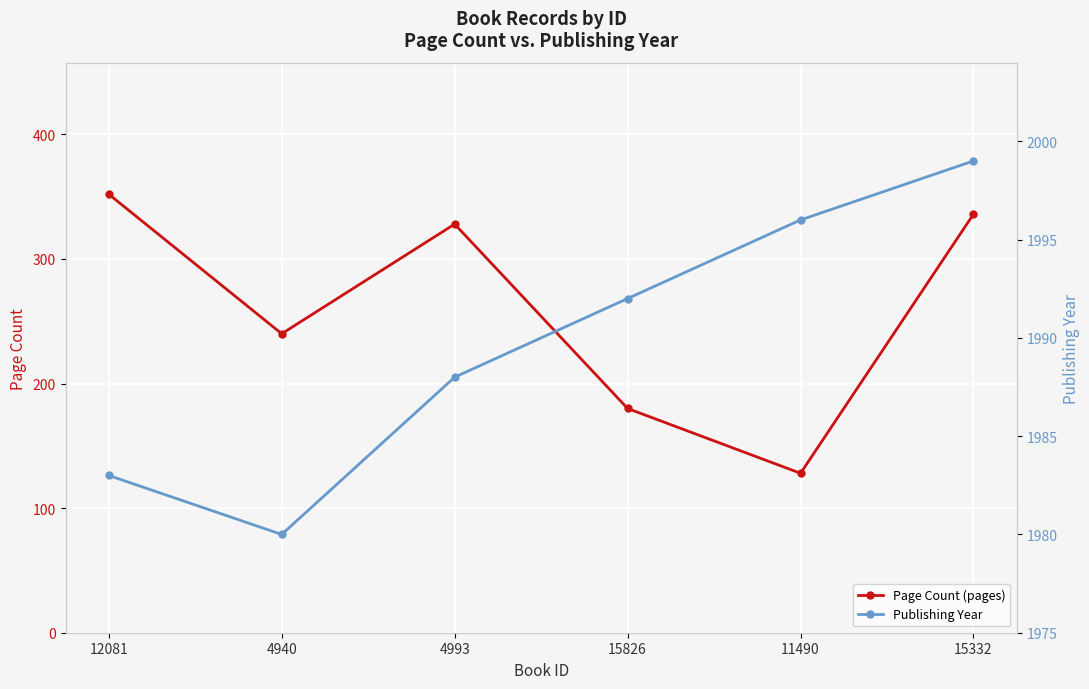

What is the difference between the maximum and minimum values in the publishingYear series?

19